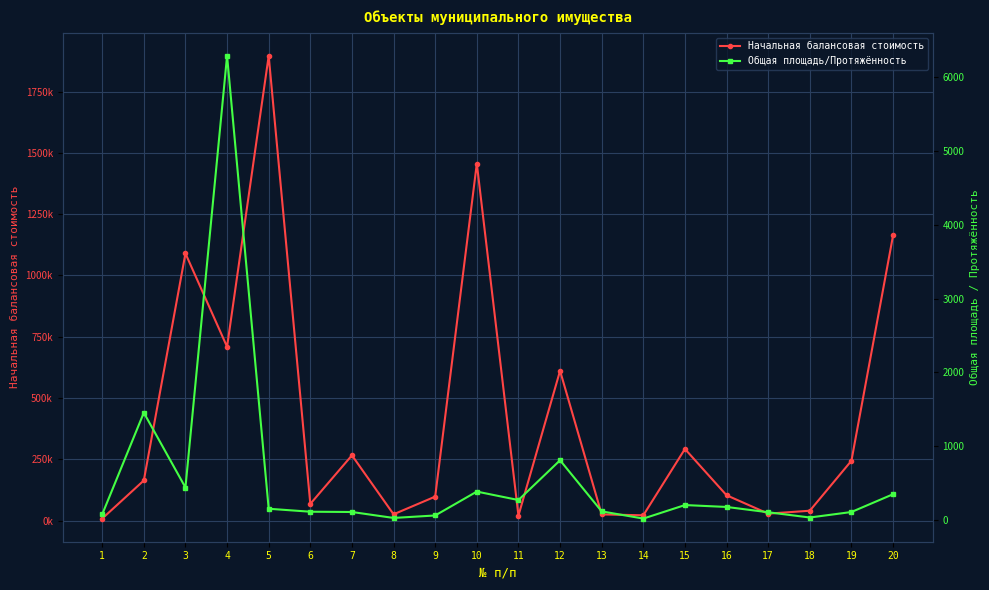

Rank the categories by Общая площадь/Протяжённость value from lowest to highest.

14, 8, 18, 9, 1, 17, 19, 7, 6, 13, 5, 16, 15, 11, 20, 10, 3, 12, 2, 4